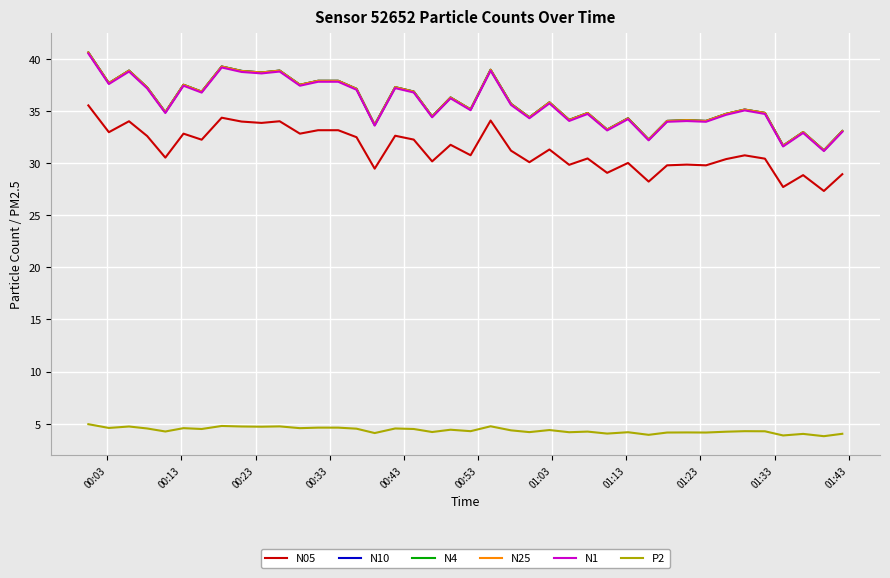

What is the smallest value displayed?

3.8